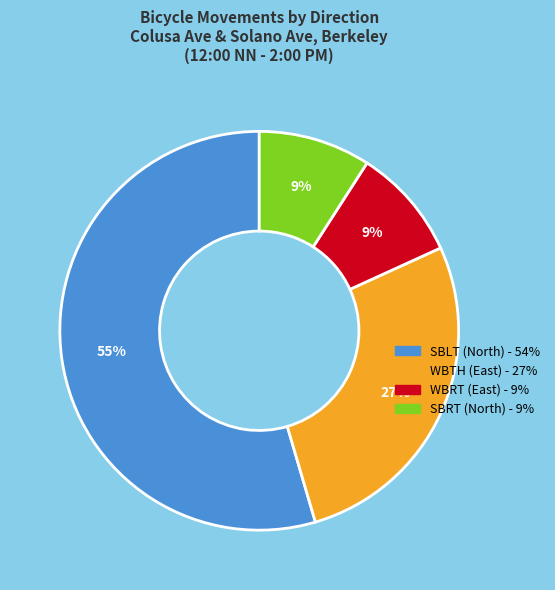

Is there any slice that represents more than half of the pie?

Yes